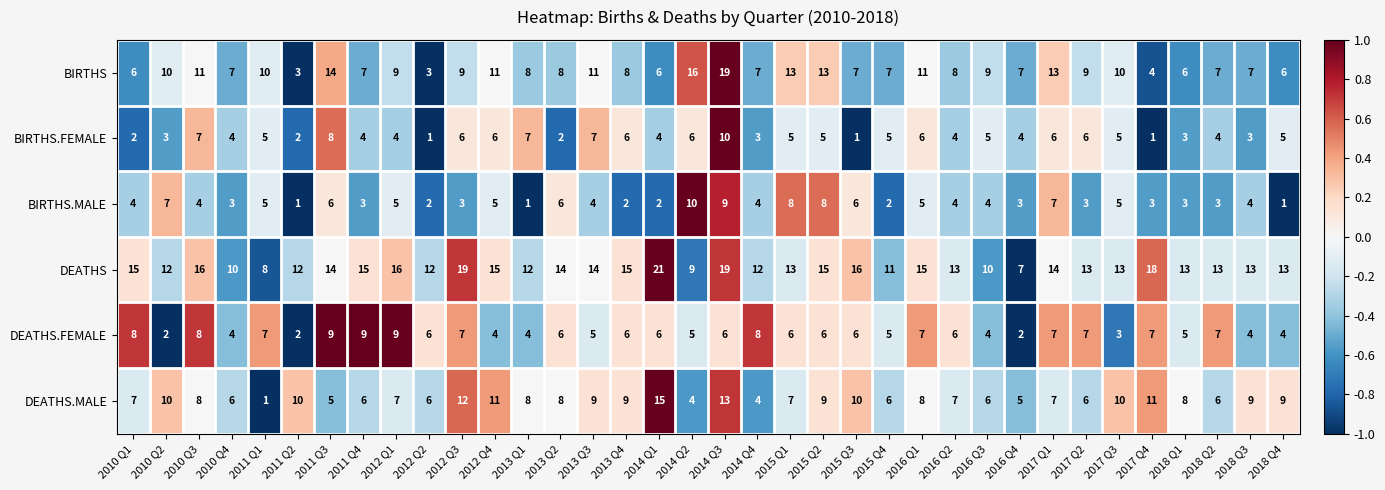

Which category has the highest value across all series?

2014 Q1